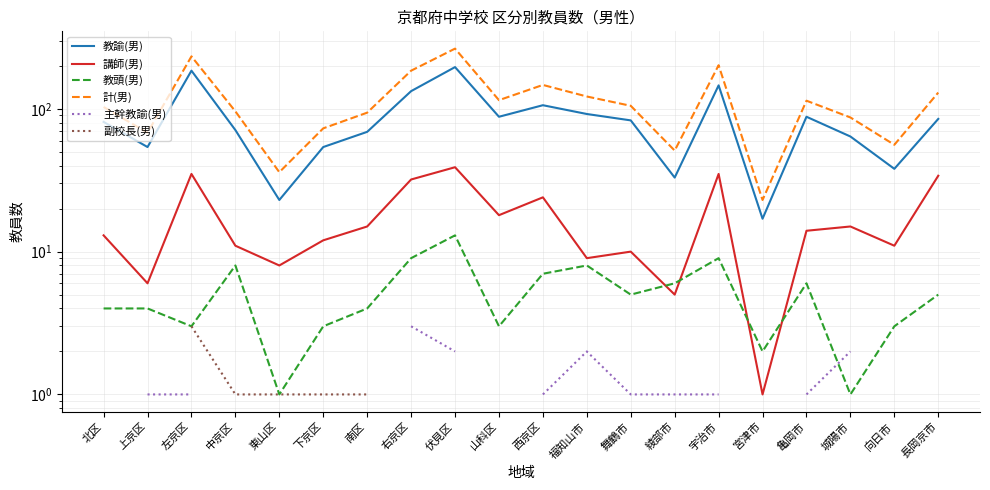

What is the sum of all 教諭(男) values?

1706.0